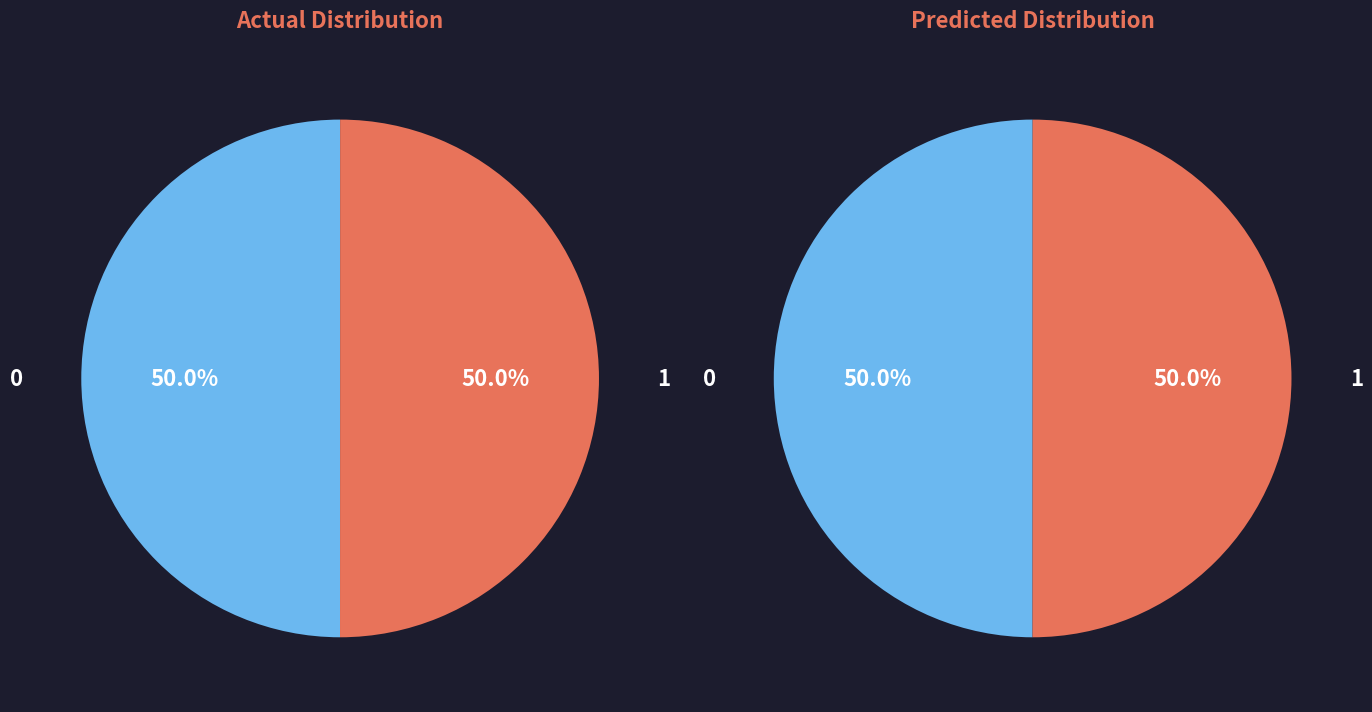

To the nearest percent, what is the average slice percentage?

50%